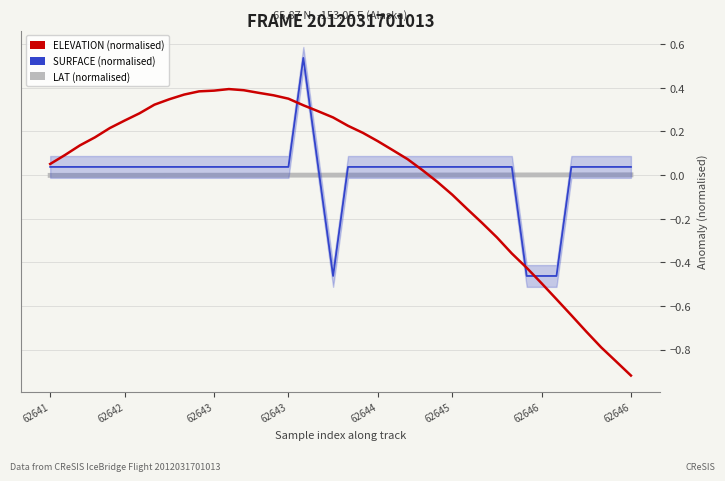

Which series has the largest total across all categories?

SURFACE (normalised)